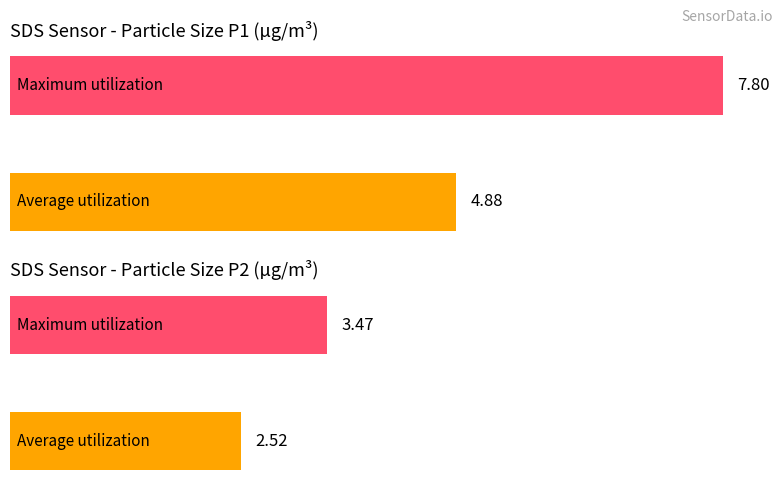

At how many categories does at least one series exceed 0?

2